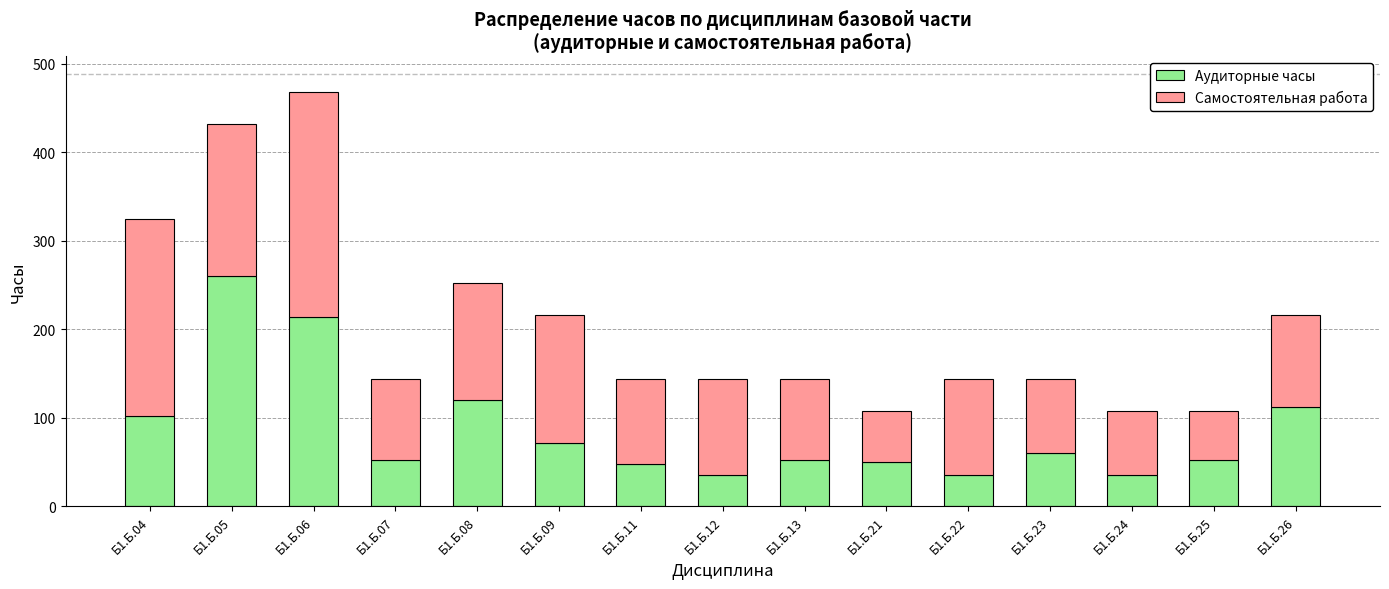

At which category is the sum across all series the highest?

Б1.Б.06